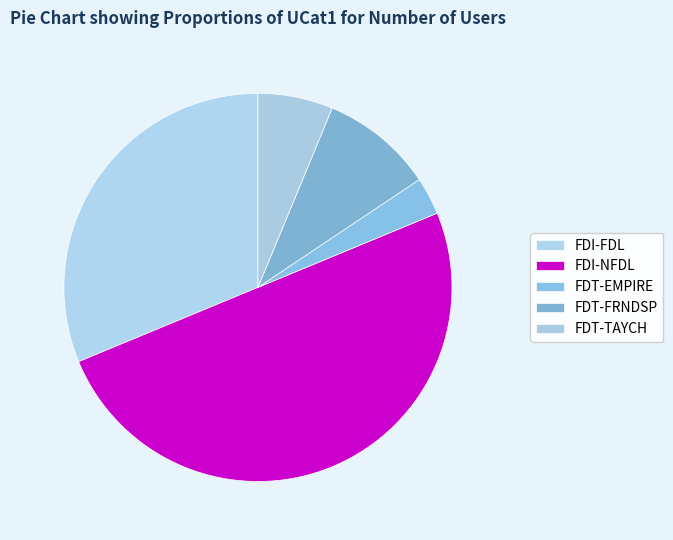

Combined, what portion of the pie is FDT-FRNDSP and FDI-NFDL?

59.4%